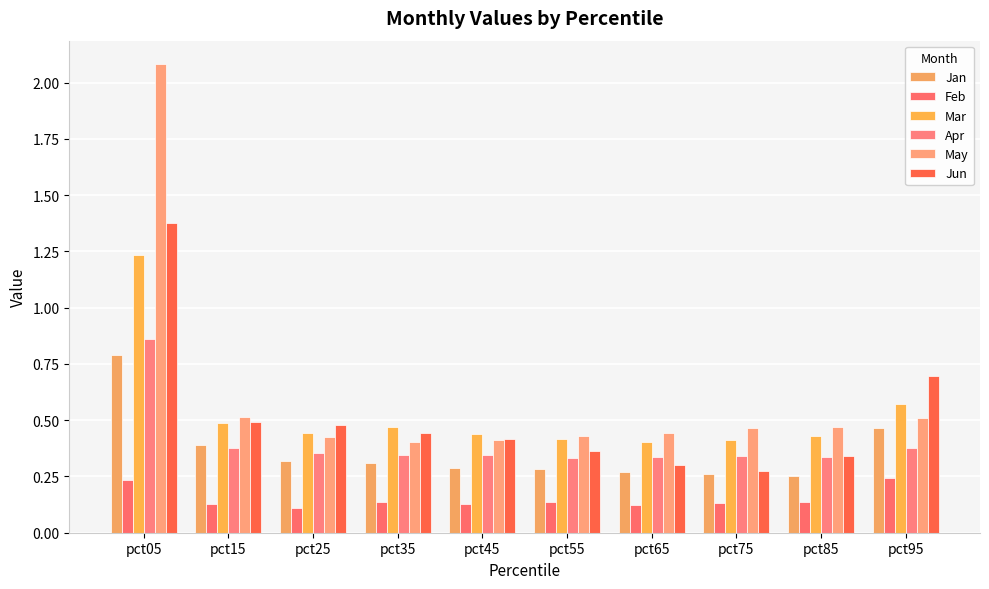

What is the maximum value for May?

2.1